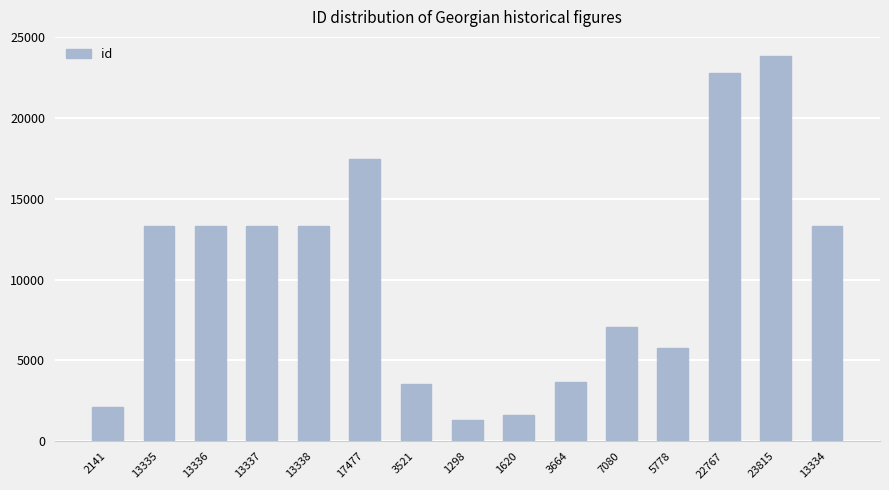

What is the ratio of the value at 3521 to the value at 1298?

2.7